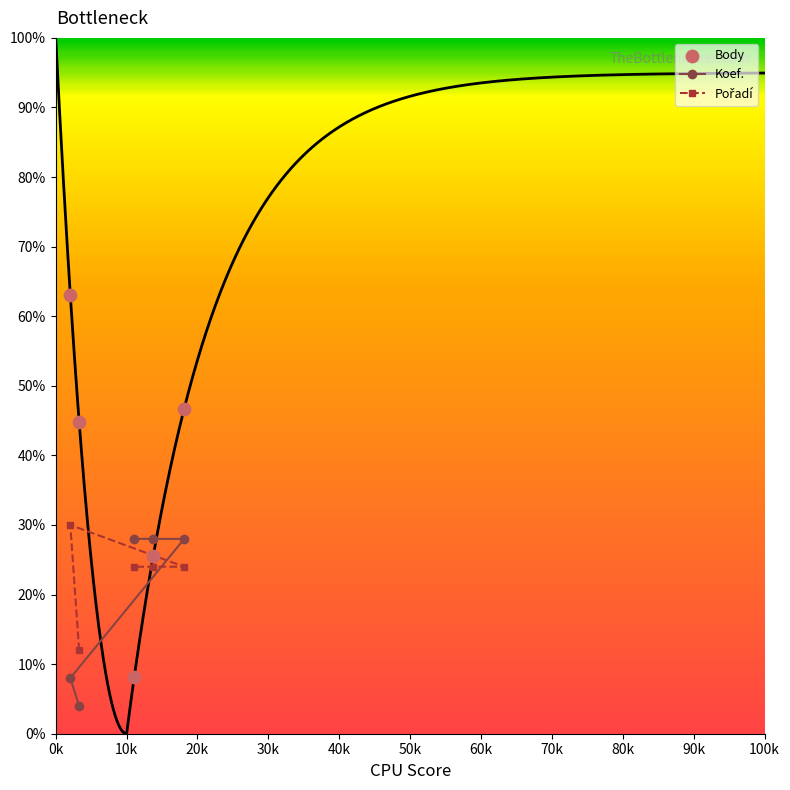

Which series contains the lowest Y value?

Koef.